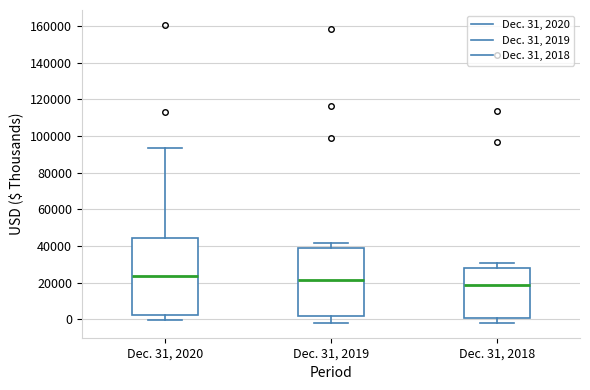

Where does the lower whisker of the box for Dec. 31, 2018 end on the y-axis? The values are not printed on the chart, so give them approximately, as read against the axis.

-2000